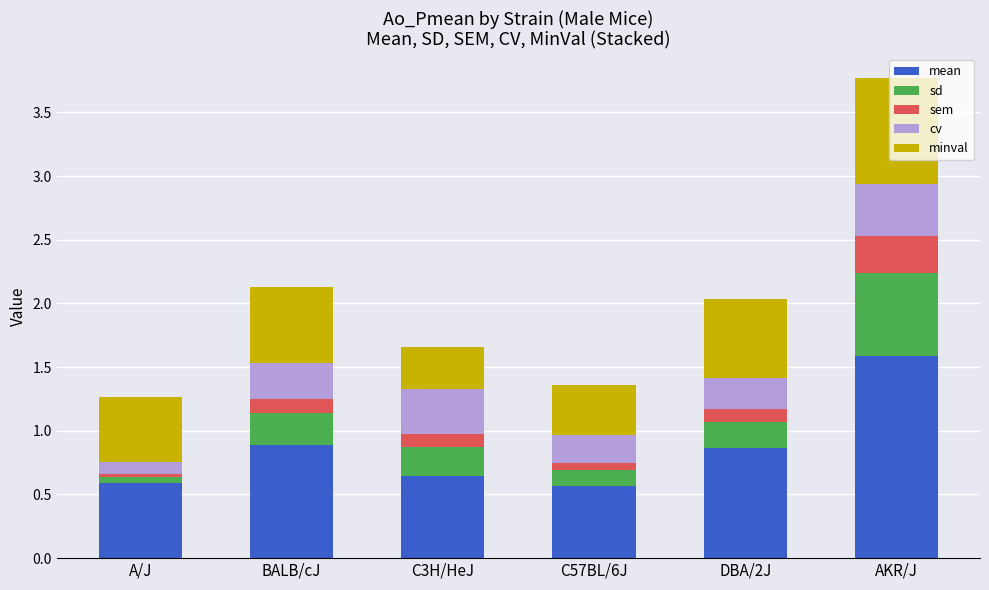

What is the total value across all series at AKR/J?

3.8